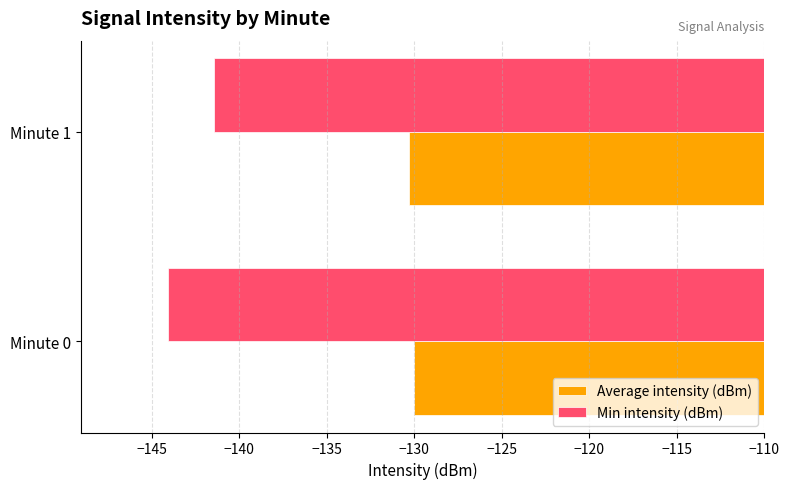

Count the number of data series in this chart.

2